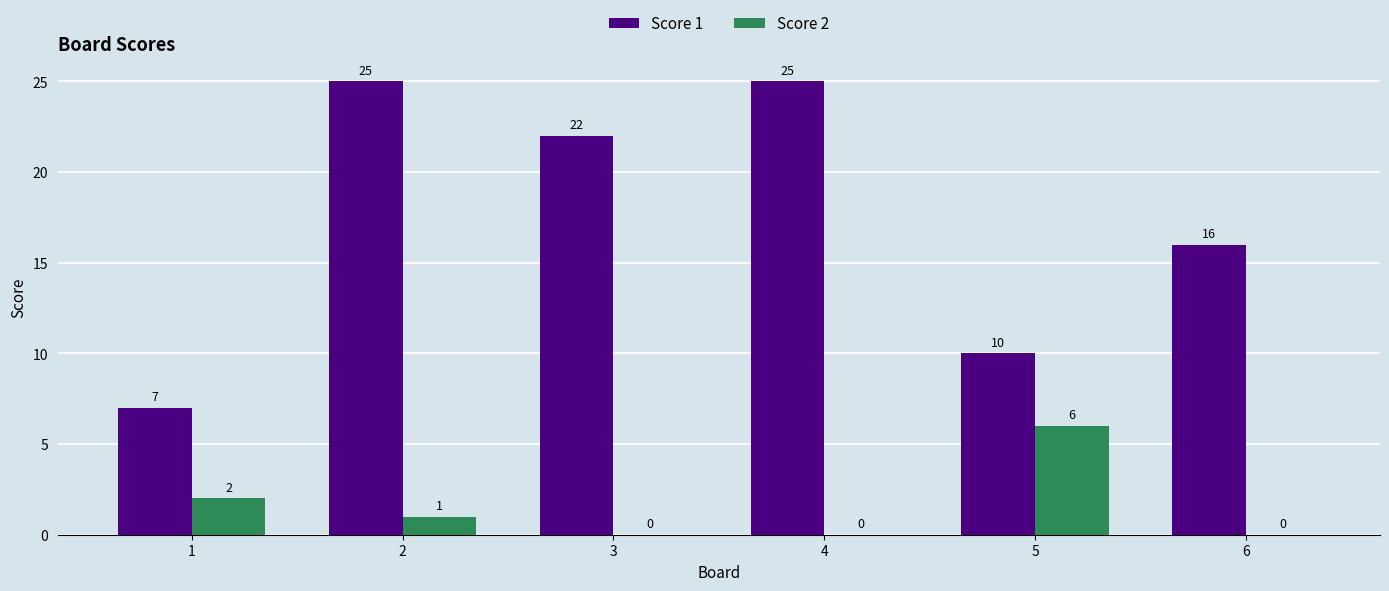

What is the sum of all Score 1 values?

105